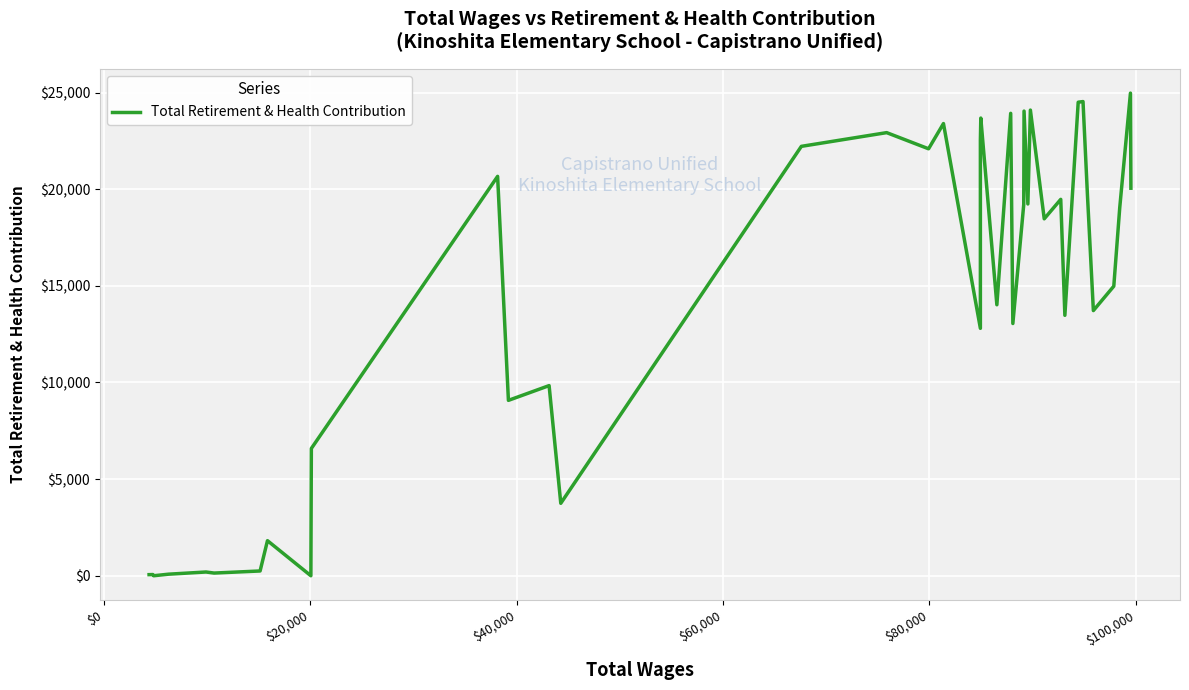

True or false: the data has more than 1 interior local peaks.

True